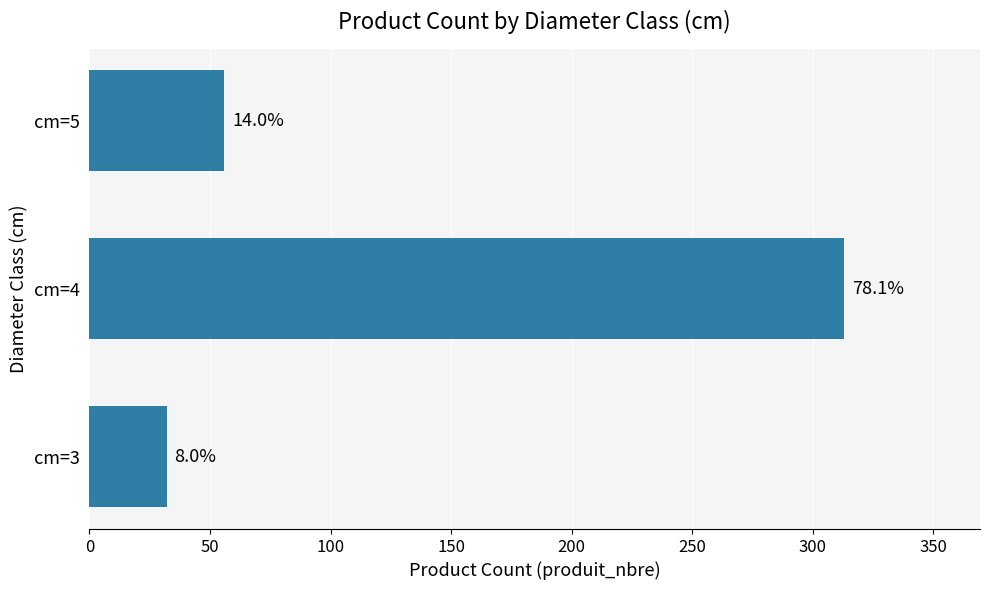

Are the bars horizontal?

Yes